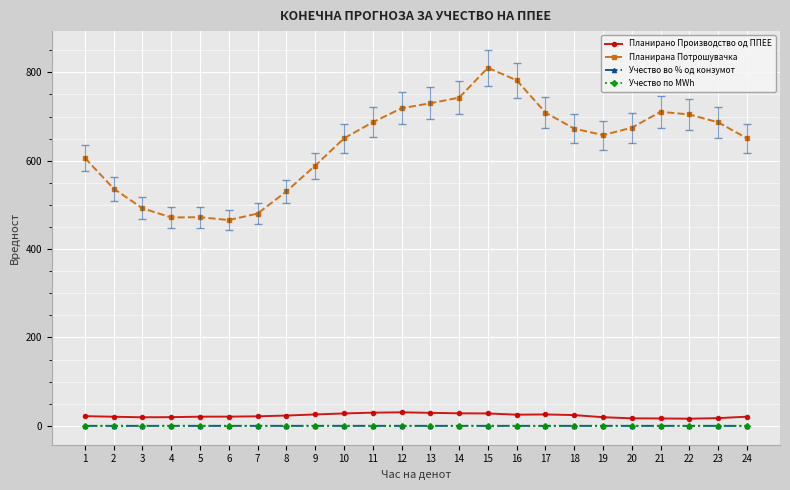

Does the chart have visible grid lines?

Yes